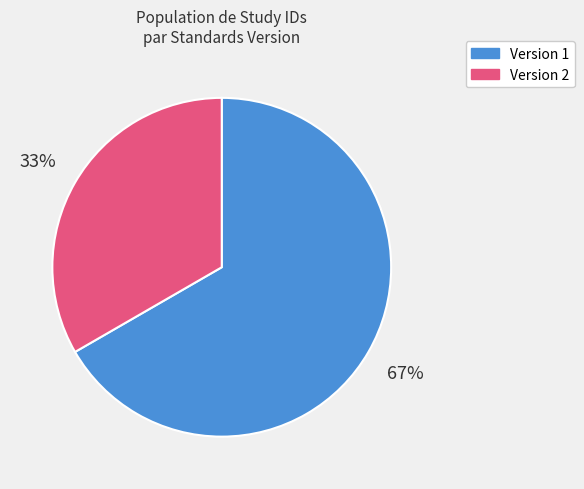

True or false: Version 1 accounts for 52% of the total.

False